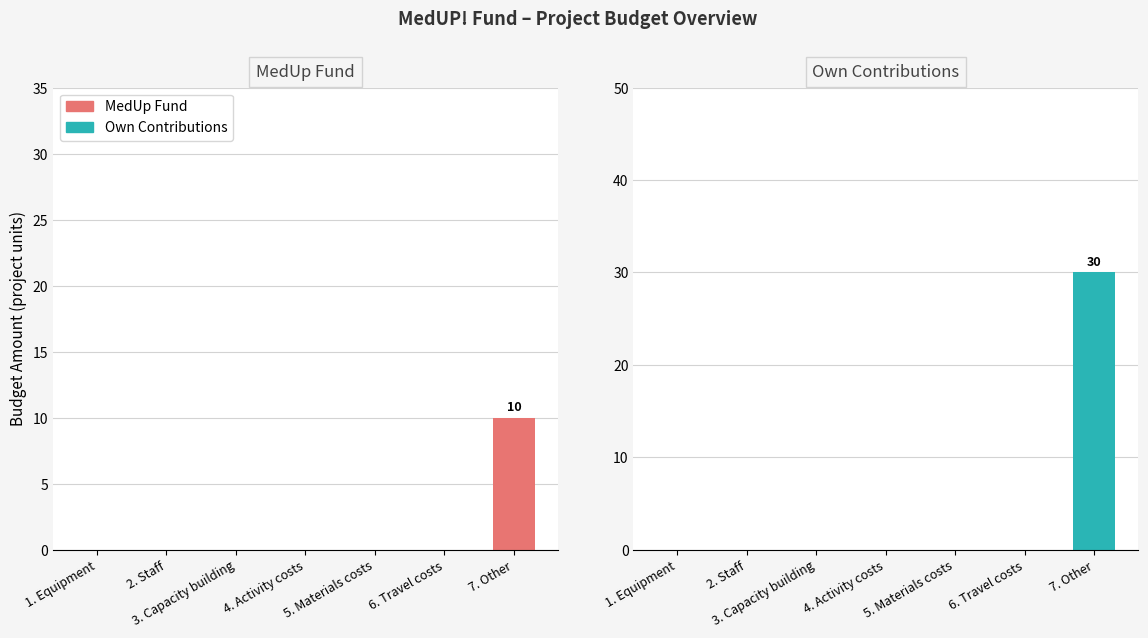

What are all the series names shown in the legend?

MedUp Fund, Own Contributions